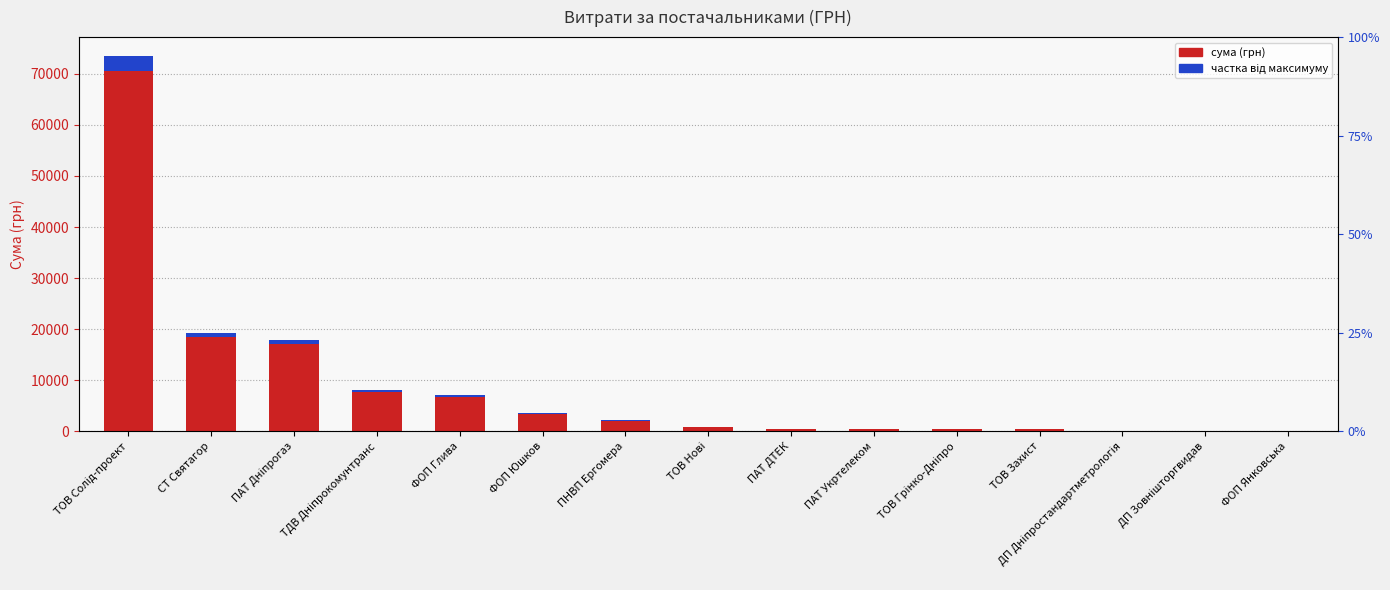

List the series in order of their overall mean, highest first.

сума (грн), частка від максимуму